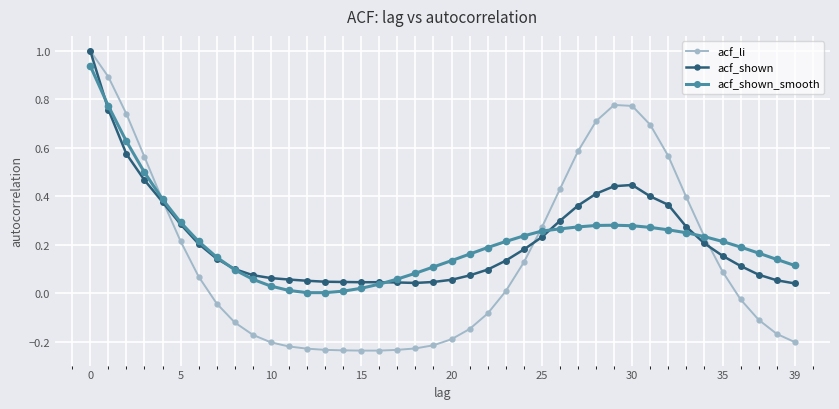

Does the chart have visible grid lines?

Yes